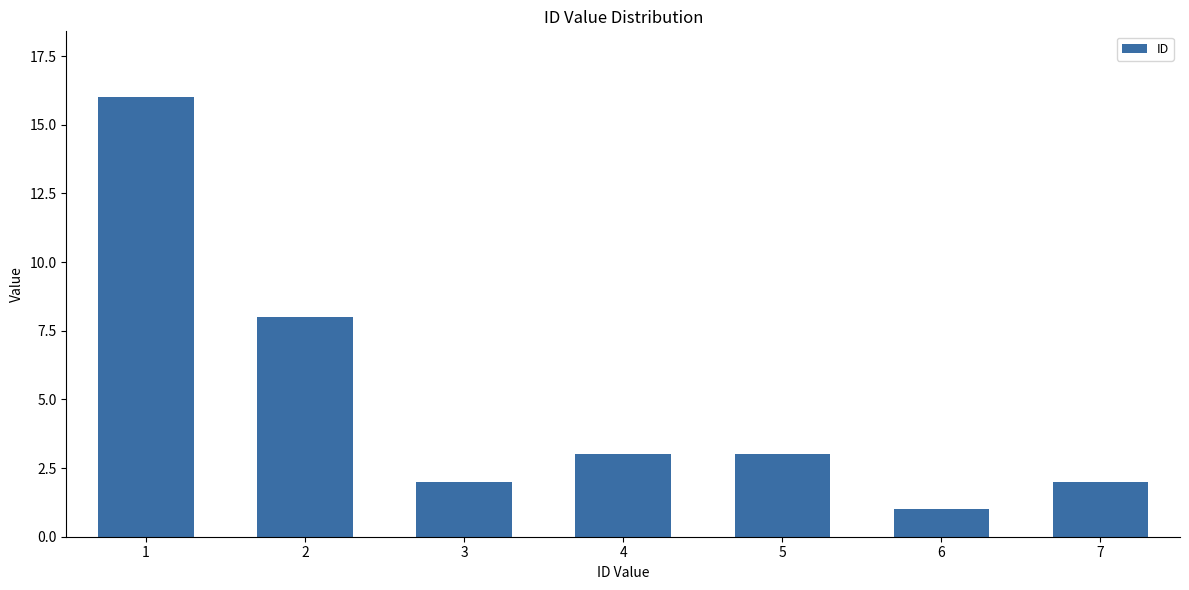

Reading left to right, list all the values displayed in this chart.

16	8	2	3	3	1	2